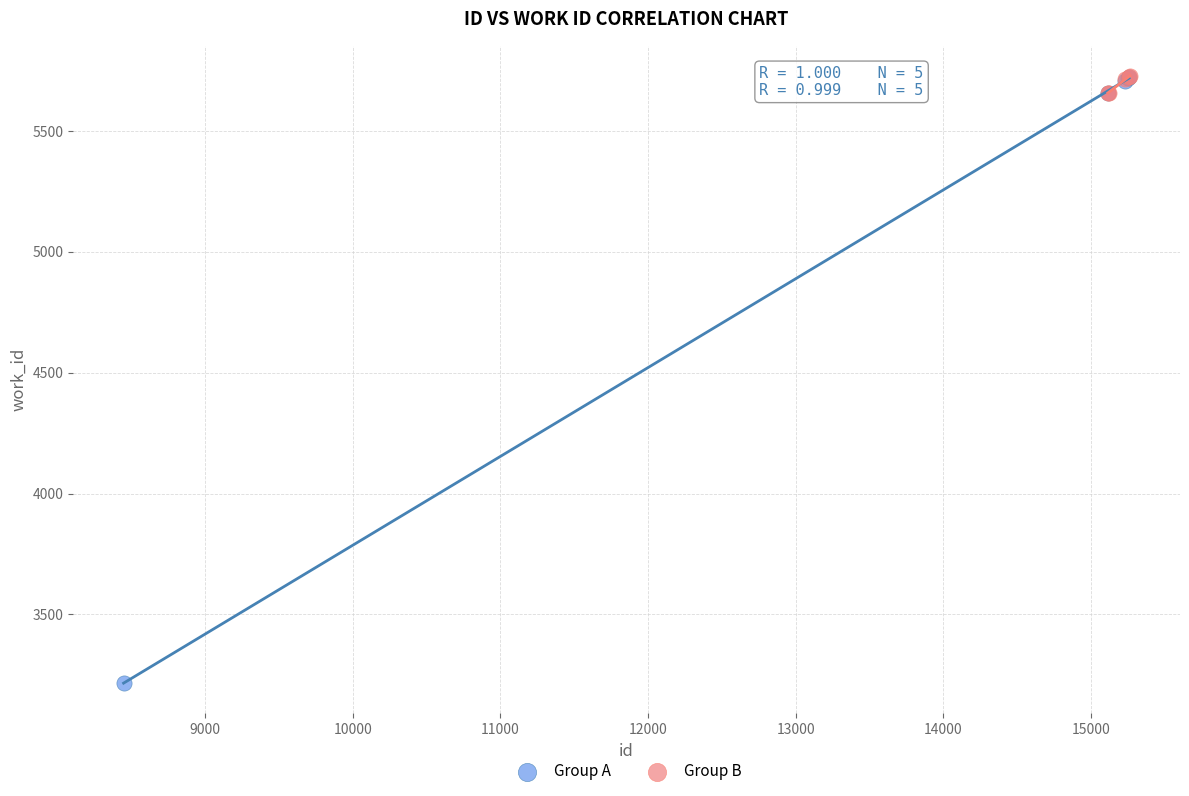

What are all the series names shown in the legend?

Group A, Group B